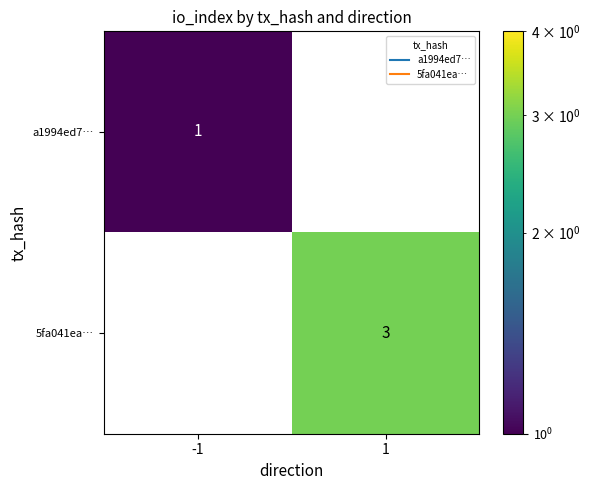

Count the number of data series in this chart.

2